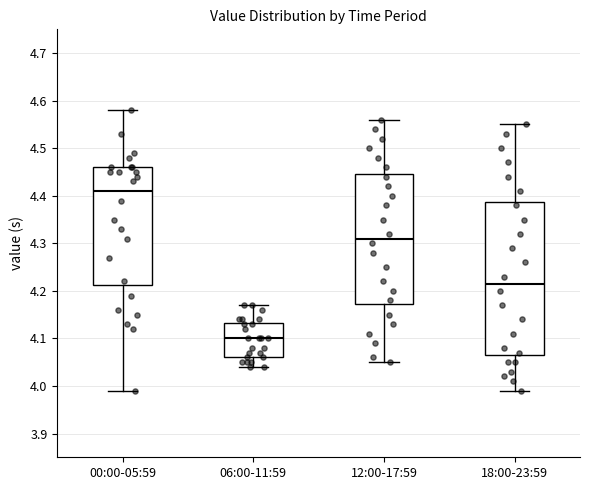

Where does the median line of the box for 12:00-17:59 sit on the y-axis? The values are not printed on the chart, so give them approximately, as read against the axis.

4.31